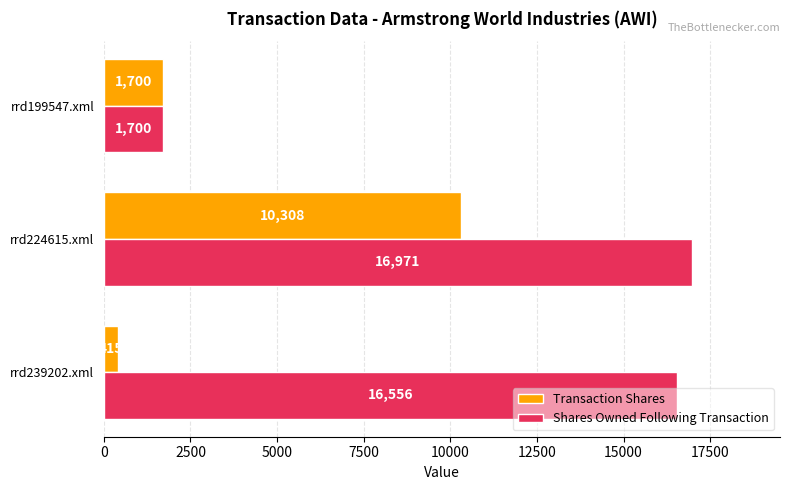

Which series has the largest total across all categories?

Shares Owned Following Transaction